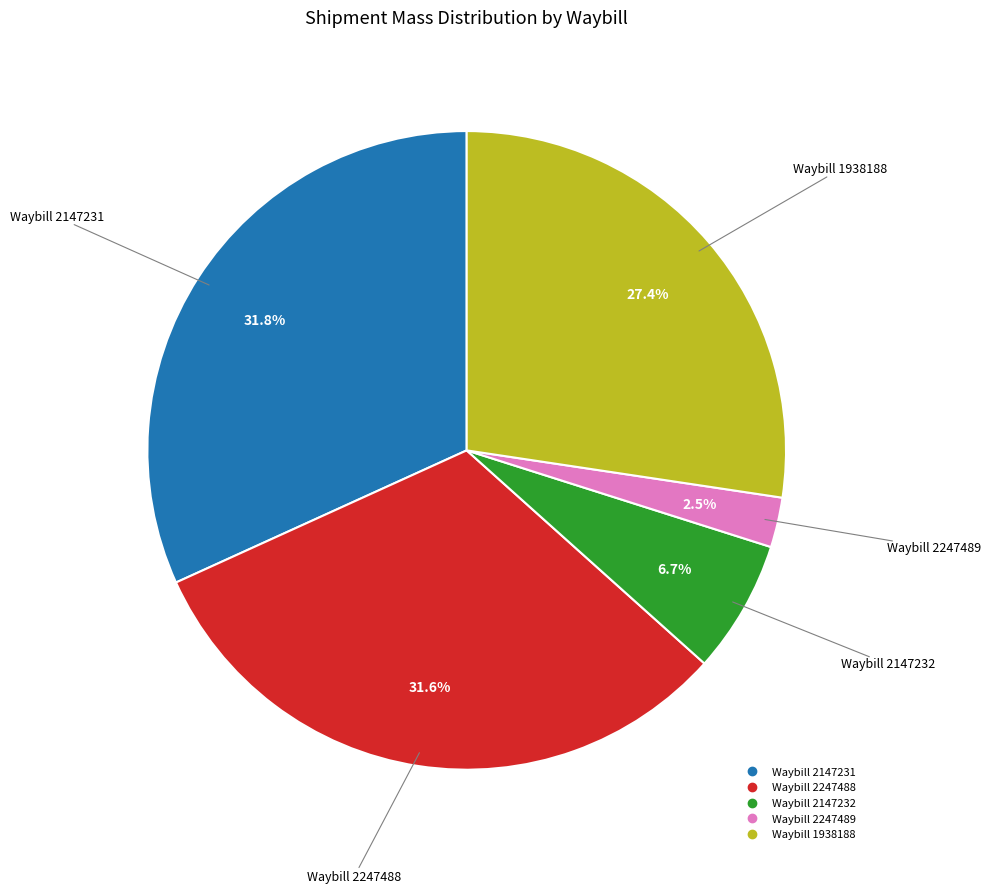

Does any single category account for the majority?

No